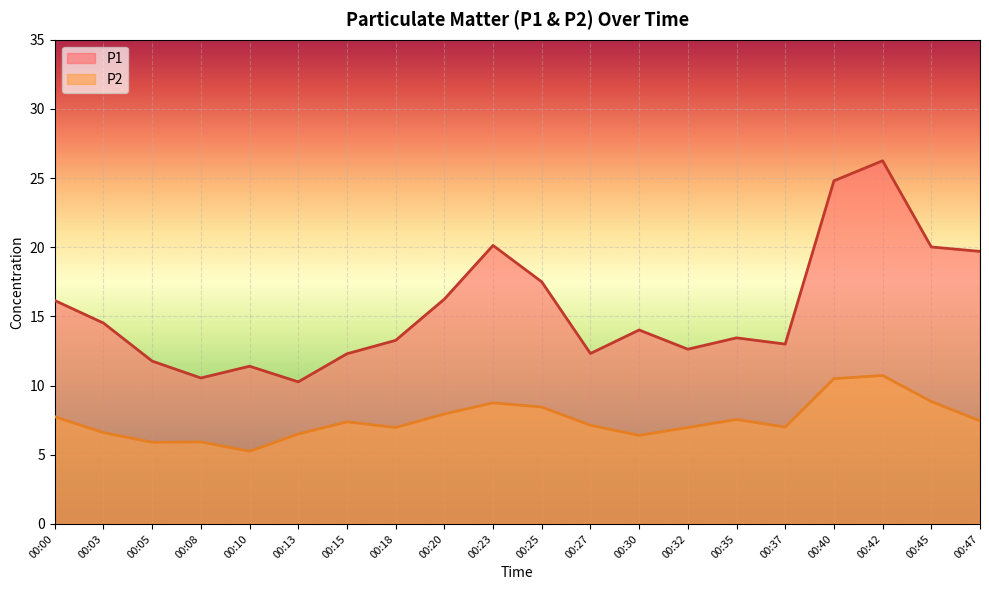

What is the sum of all P2 values?

150.0